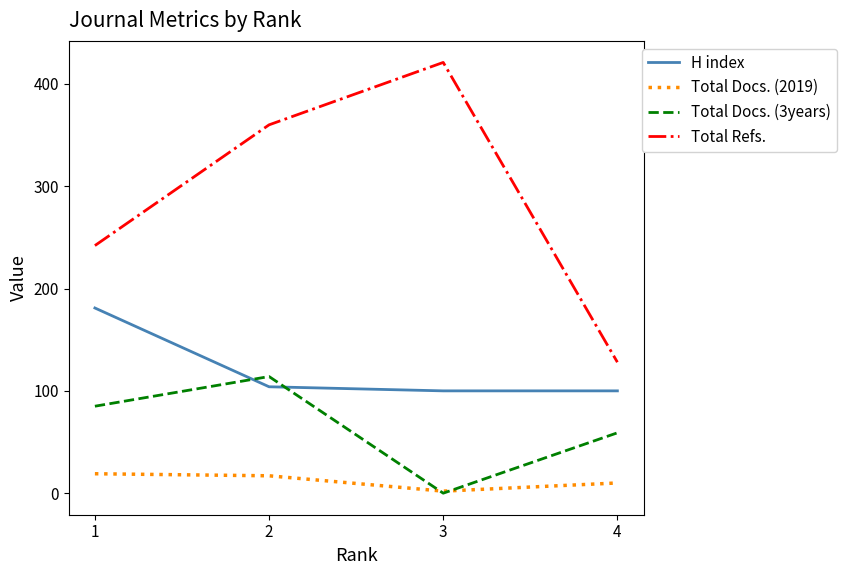

Reading left to right, extract all data points from this chart.

H index: 181	104	100	100
Total Docs. (2019): 19	17	2	10
Total Docs. (3years): 85	114	0	59
Total Refs.: 242	360	421	128